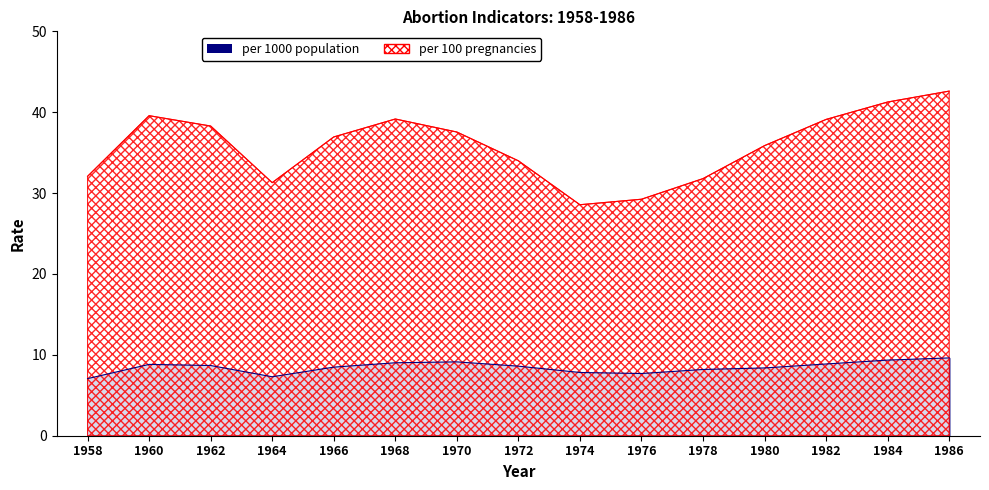

What is the difference between the highest and lowest values at 1970?

28.4